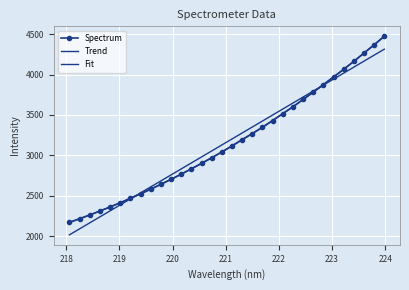

What is the sum of all values?

101304.6